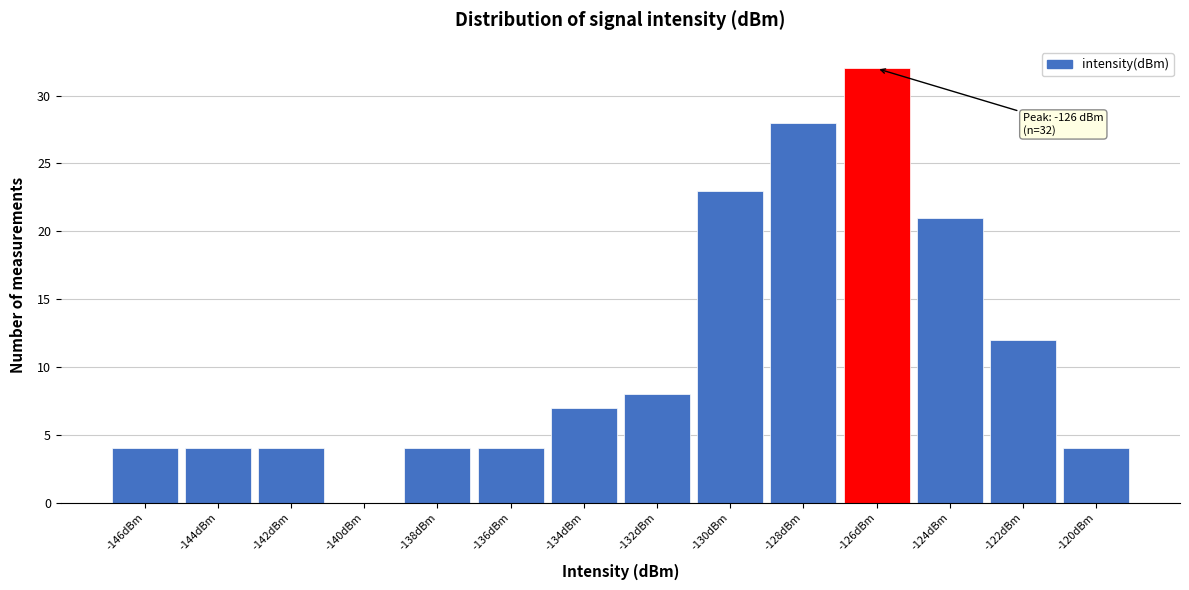

Reading left to right, transcribe all the data shown in this chart.

-146dBm=4	-144dBm=4	-142dBm=4	-140dBm=0	-138dBm=4	-136dBm=4	-134dBm=7	-132dBm=8	-130dBm=23	-128dBm=28	-126dBm=32	-124dBm=21	-122dBm=12	-120dBm=4